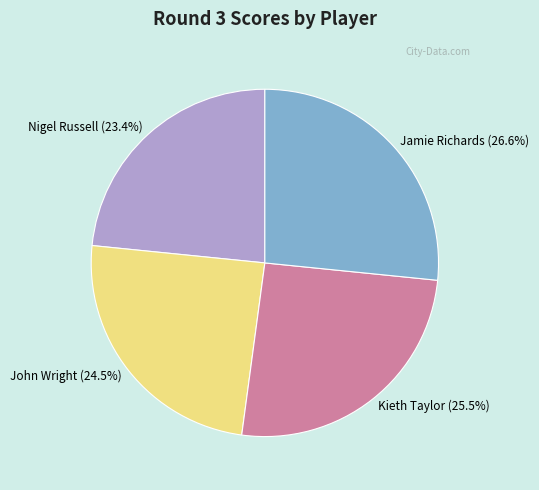

Is there a majority slice in this chart?

No